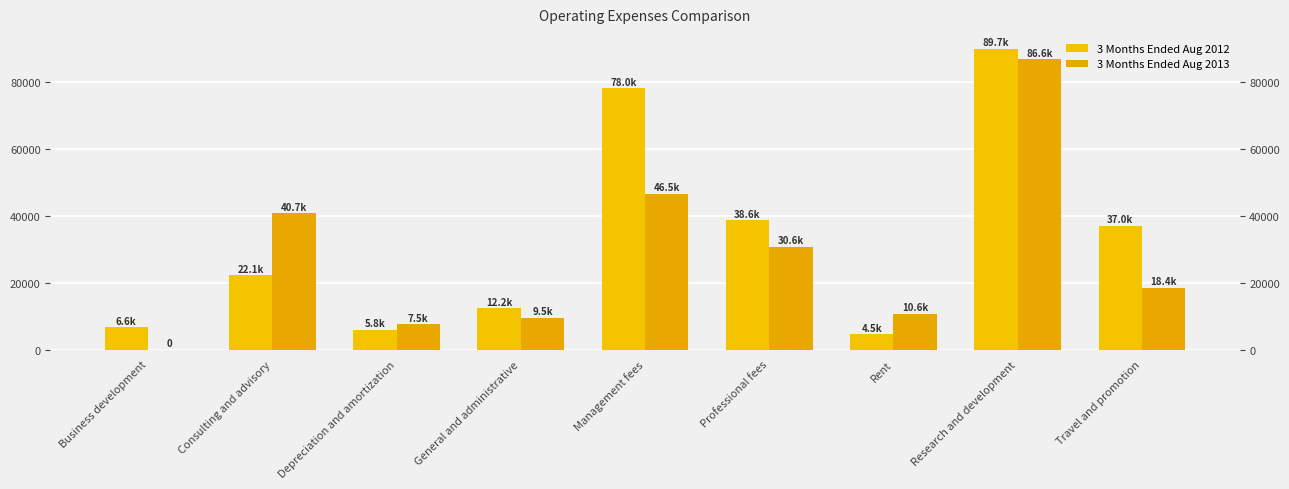

What are all the series names shown in the legend?

3 Months Ended Aug 2012, 3 Months Ended Aug 2013